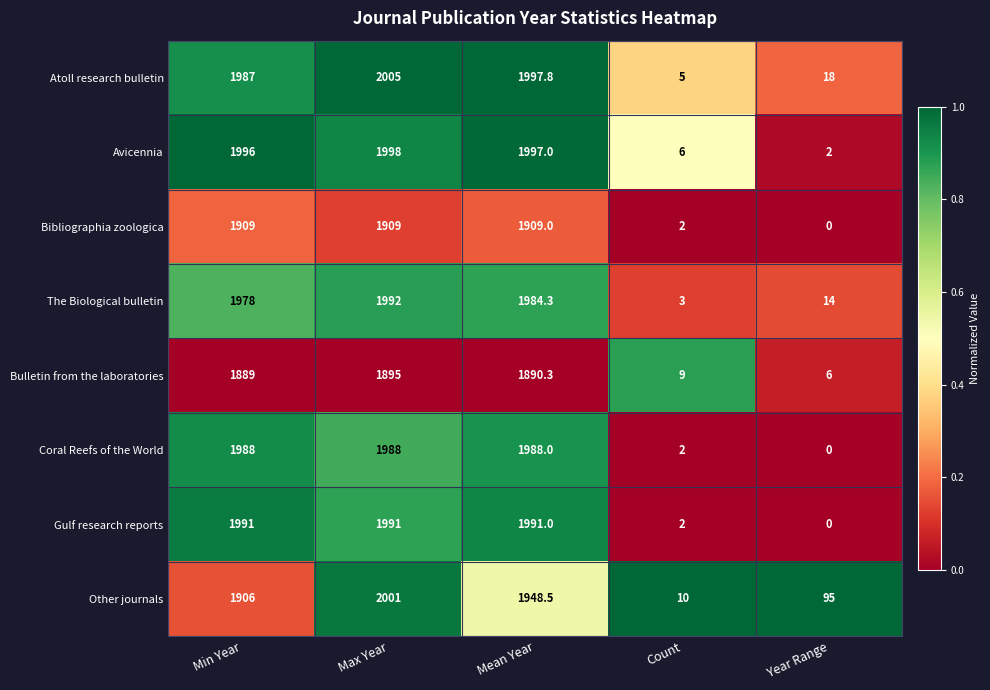

What is the sum of the Other journals values at Mean Year and Max Year?

3949.5